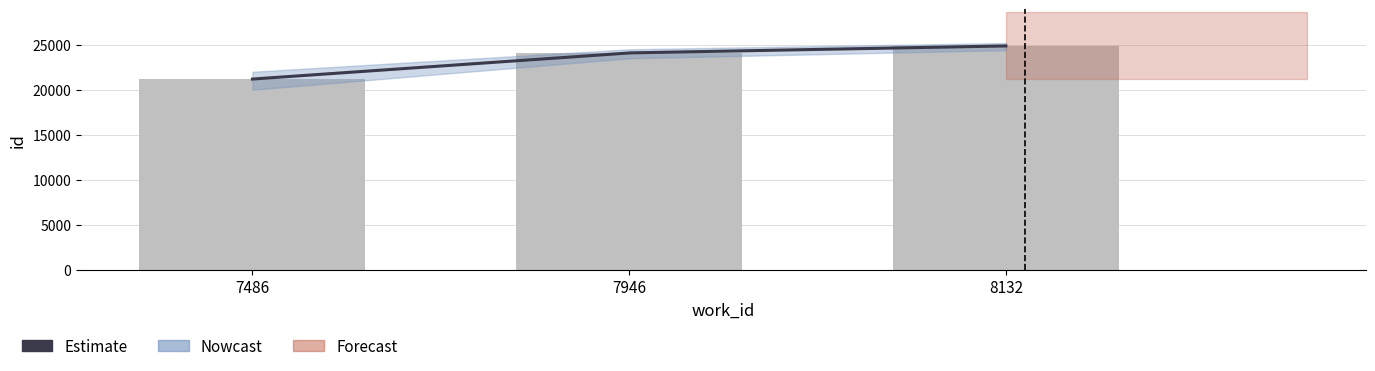

Rank the categories by value from lowest to highest.

7486, 7946, 8132